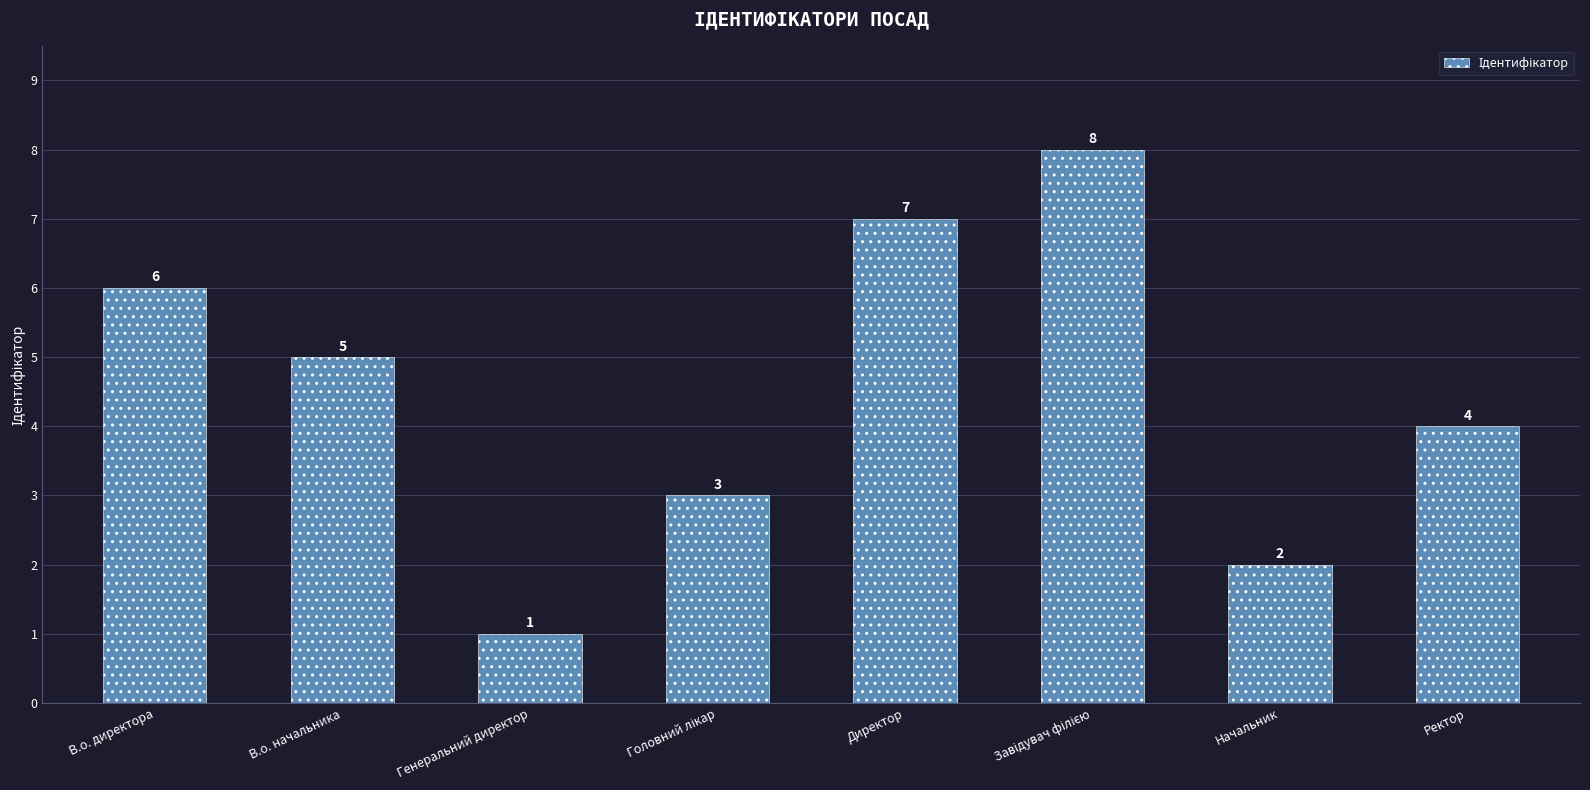

How many bars are there in total?

8